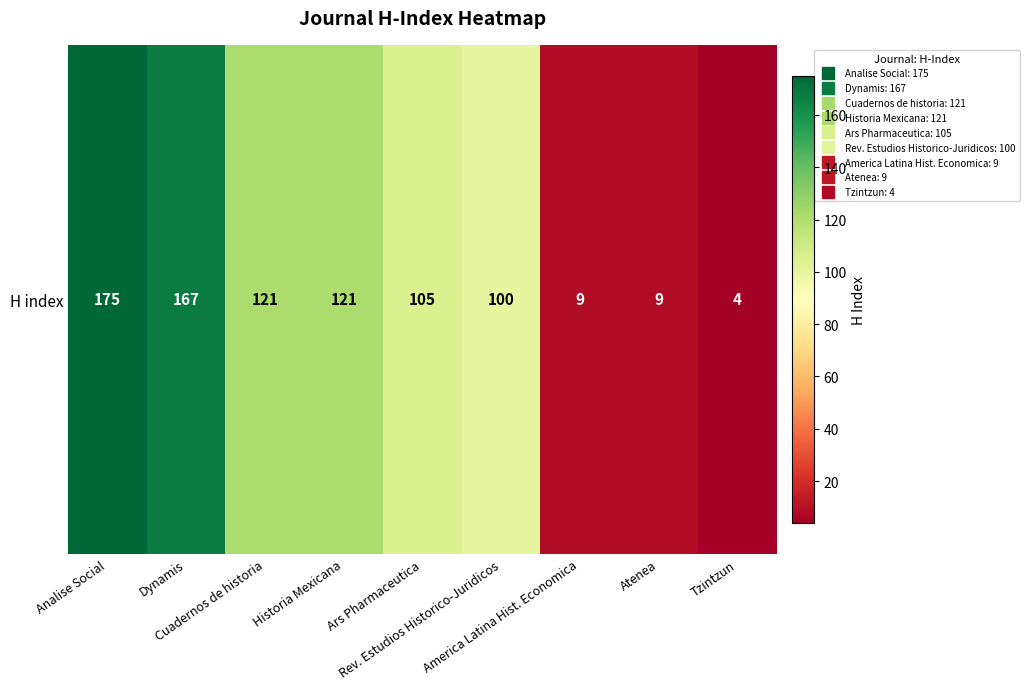

What is the maximum value shown in the chart?

175